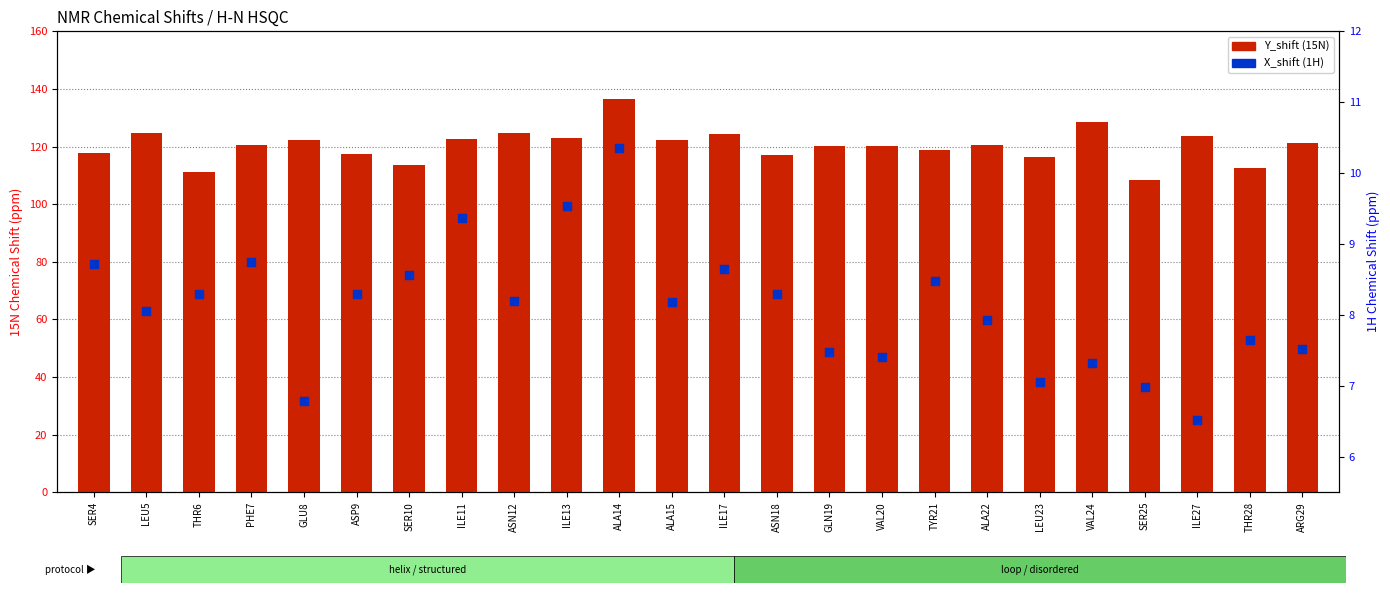

At which category is the sum across all series the highest?

ALA14